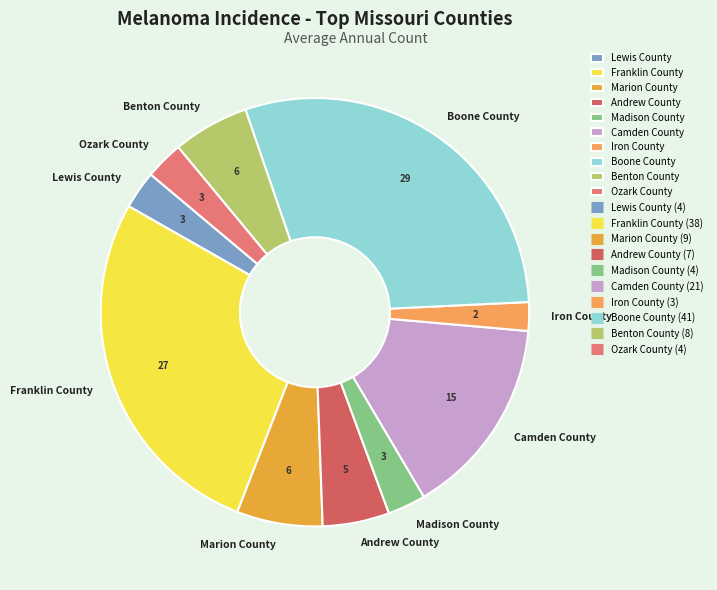

What is the largest slice in the pie chart?

Boone County